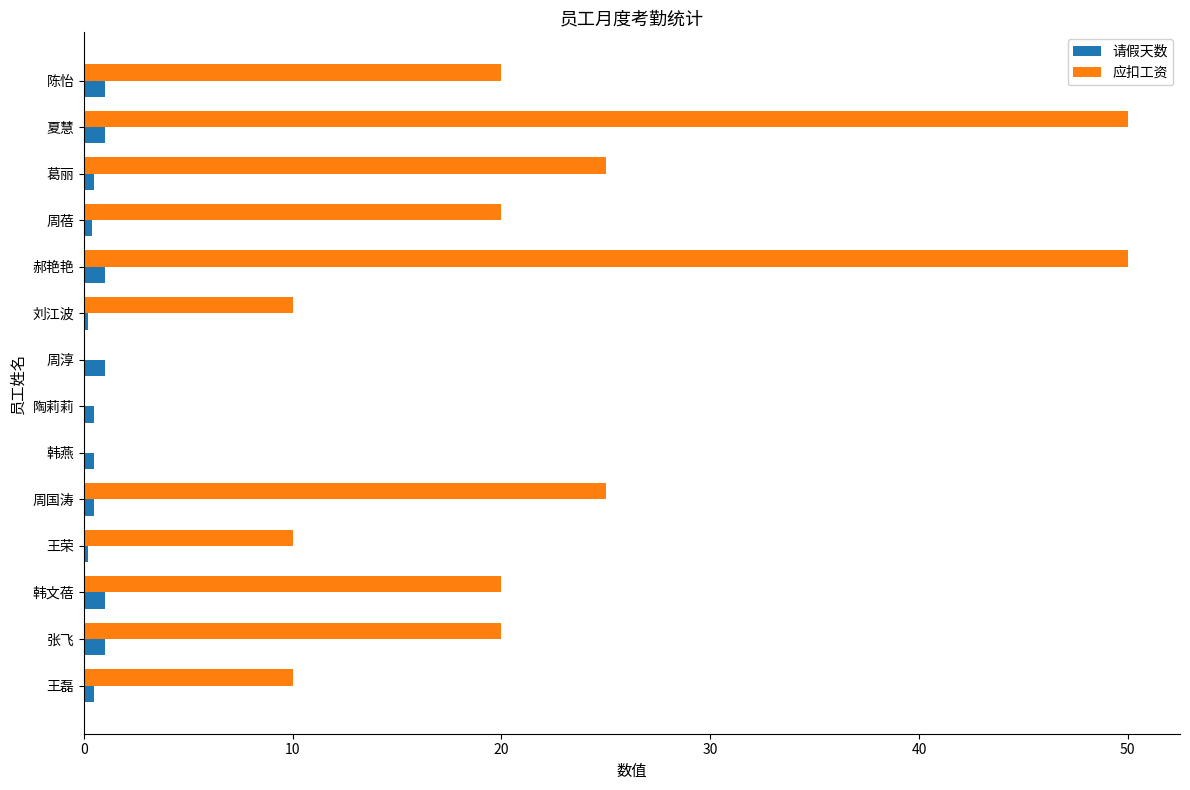

The 应扣工资 series shows 20.0 at 张飞. True or false?

True